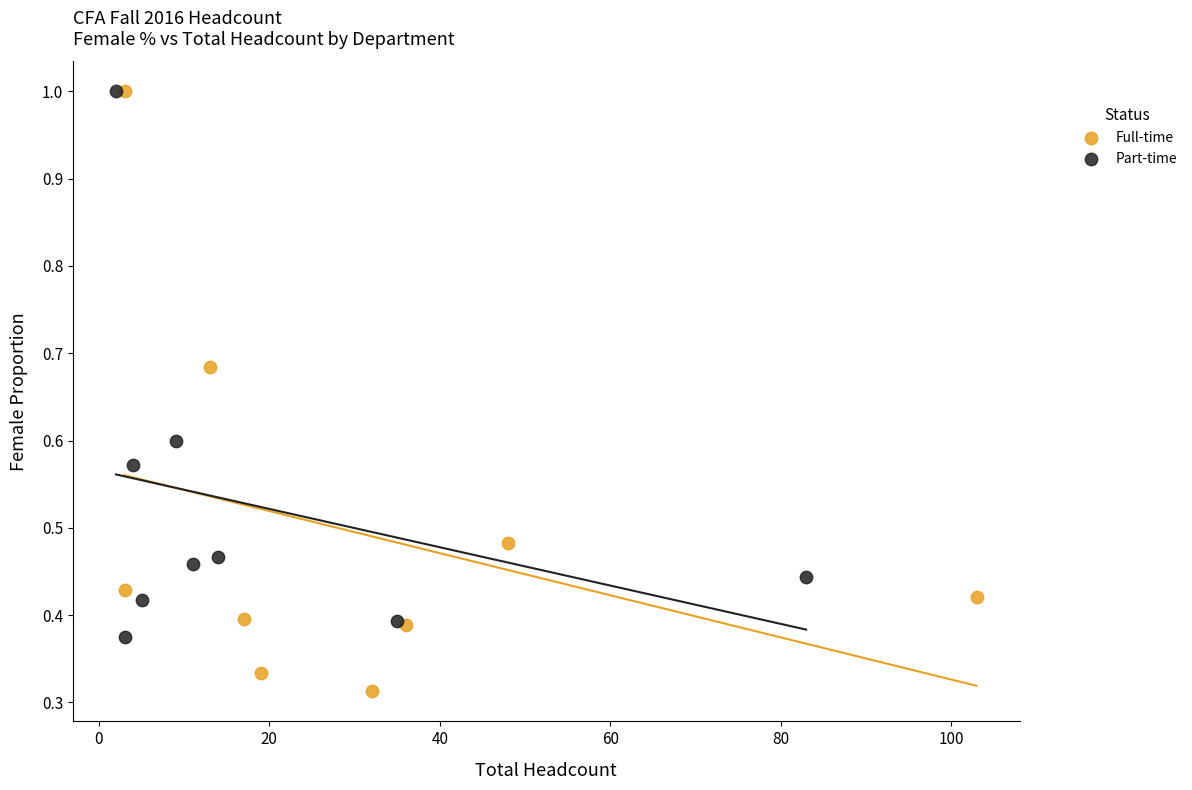

Which series has the largest Y range (max minus min)?

Full-time